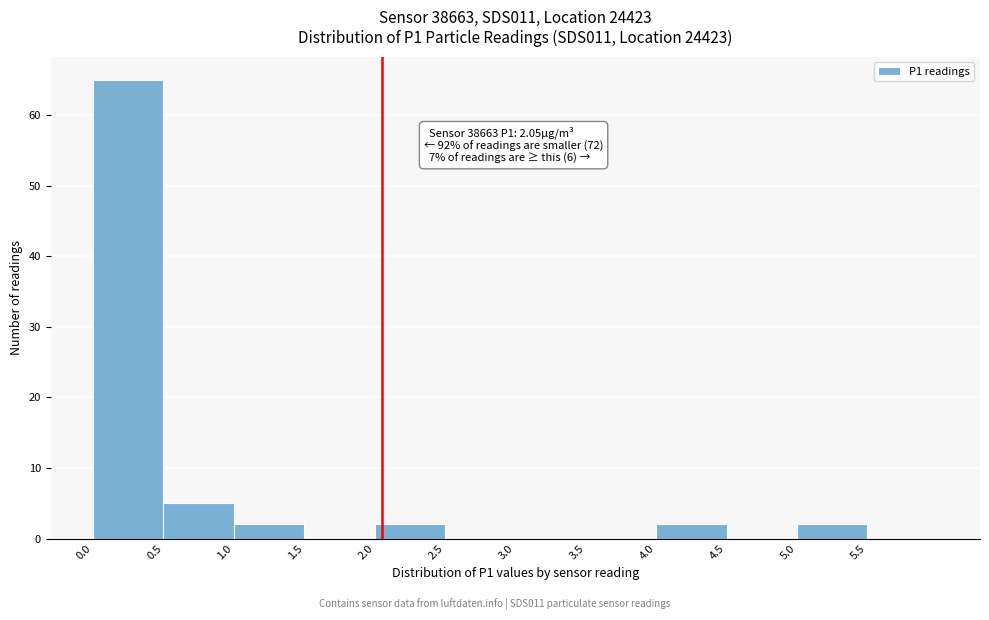

Which range on the x-axis has the tallest bar?

0.0 to 0.5